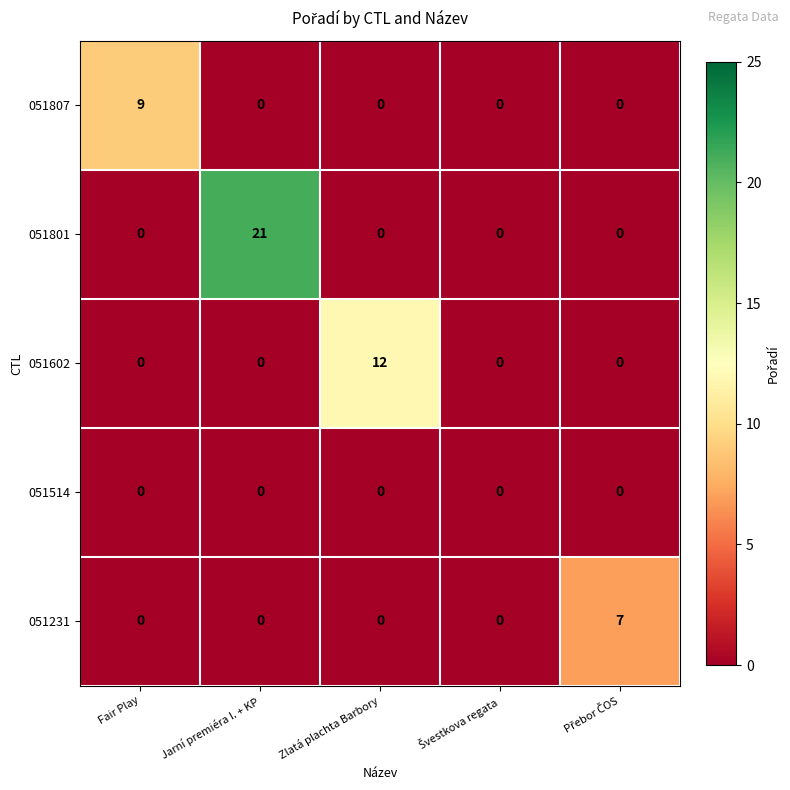

Reading left to right, transcribe all the data shown in this chart.

051807: 9	0	0	0	0
051801: 0	21	0	0	0
051602: 0	0	12	0	0
051514: 0	0	0	0	0
051231: 0	0	0	0	7